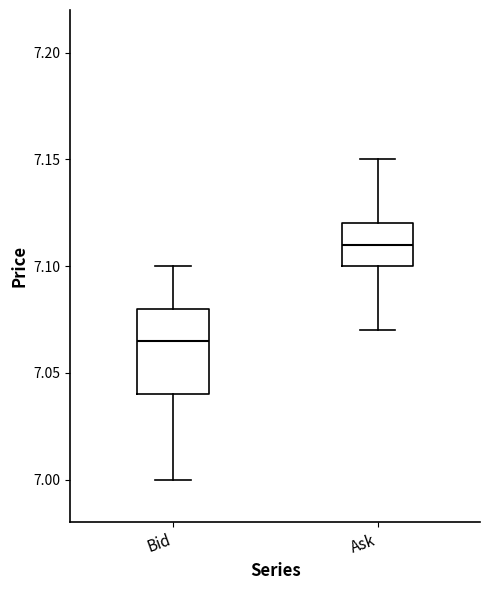

Reading left to right, read every box against the y-axis: the position of its median line, the range the box covers, and the ends of its whiskers. The values are not printed on the chart, so give them approximately, as read against the axis.

Bid: median 7.065, box 7.040 to 7.080, whiskers 7.000 to 7.100
Ask: median 7.110, box 7.100 to 7.120, whiskers 7.070 to 7.150